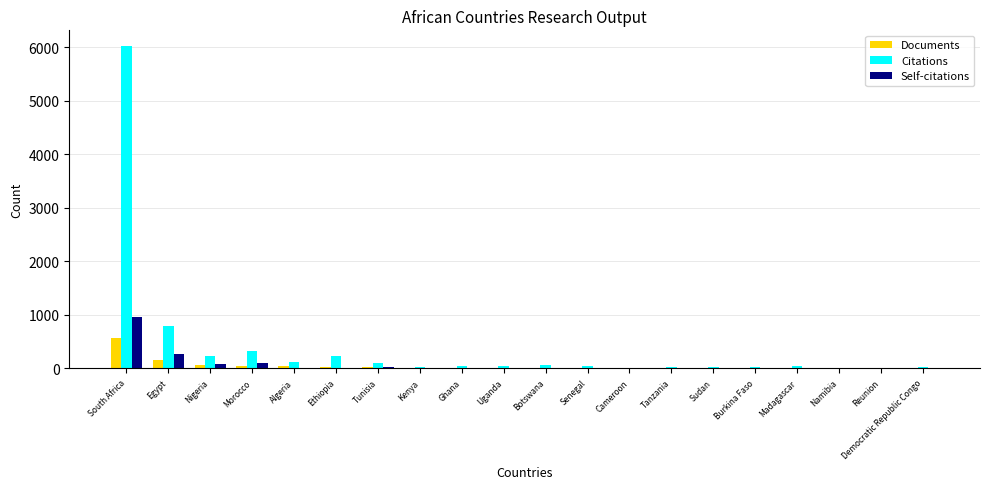

At which label is Documents closest to 286?

Egypt